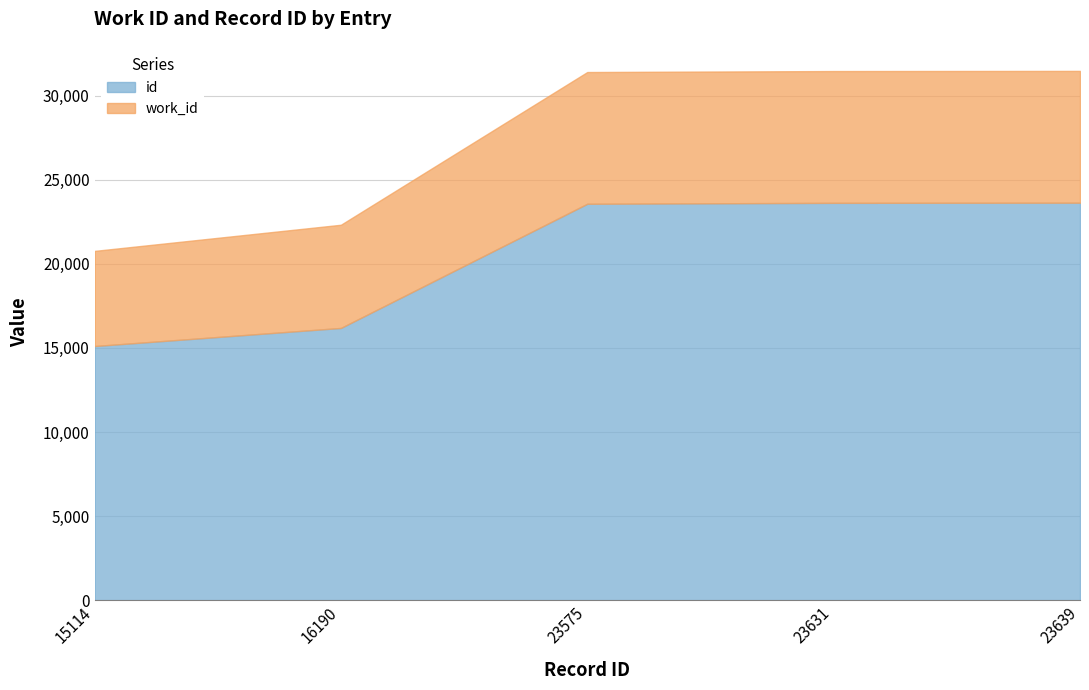

True or false: work_id has more than 1 points higher than both neighbors.

False